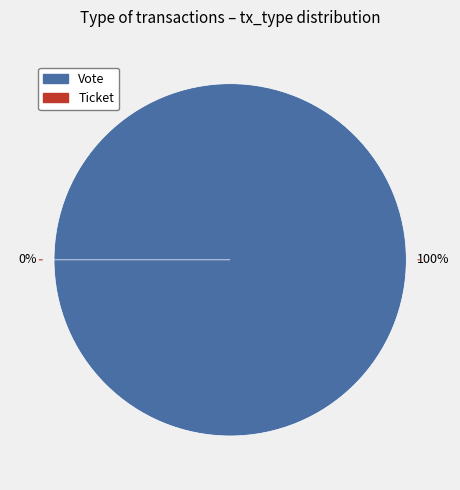

Is there a majority slice in this chart?

Yes